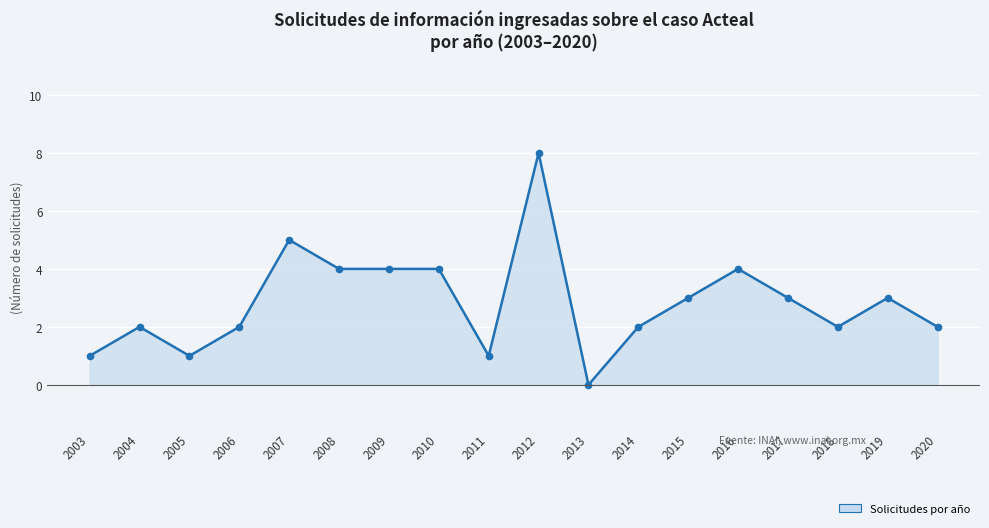

The chart shows a value of 6 at 2008. True or false?

False